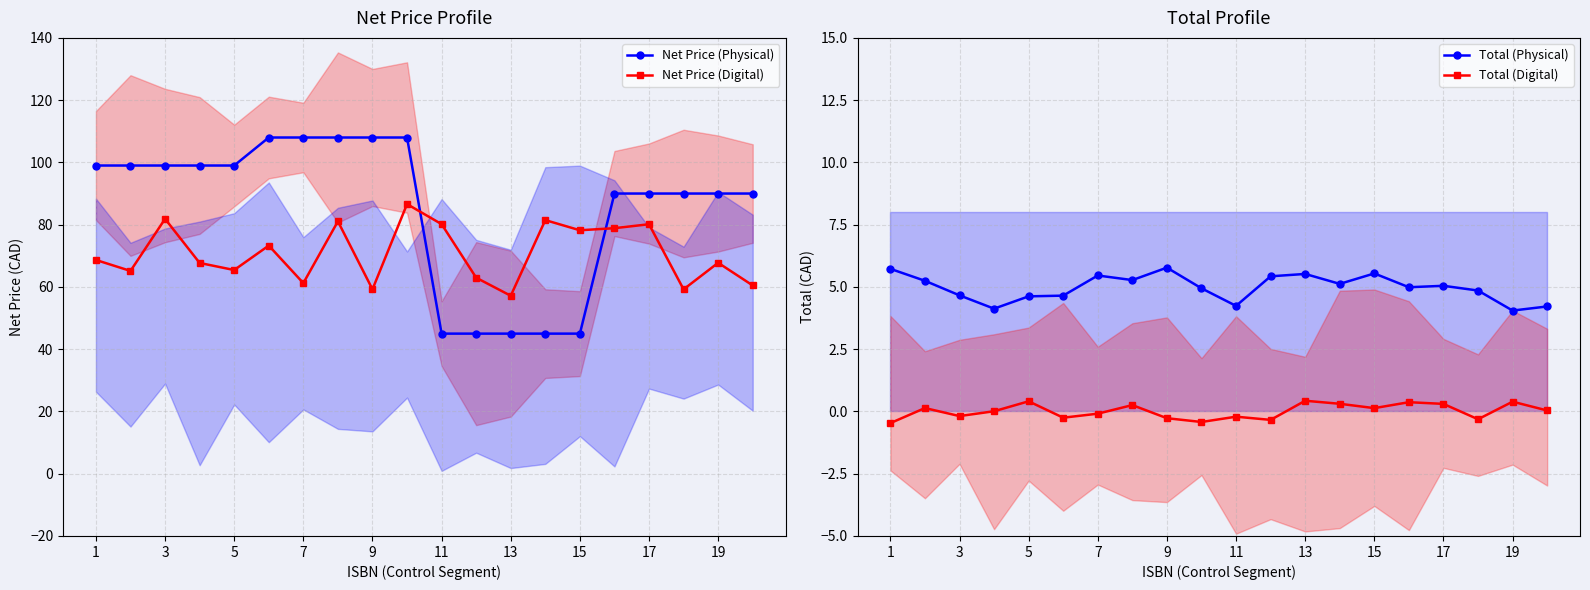

In Total (Physical), how many points are higher than both neighbors (excluding endpoints)?

5